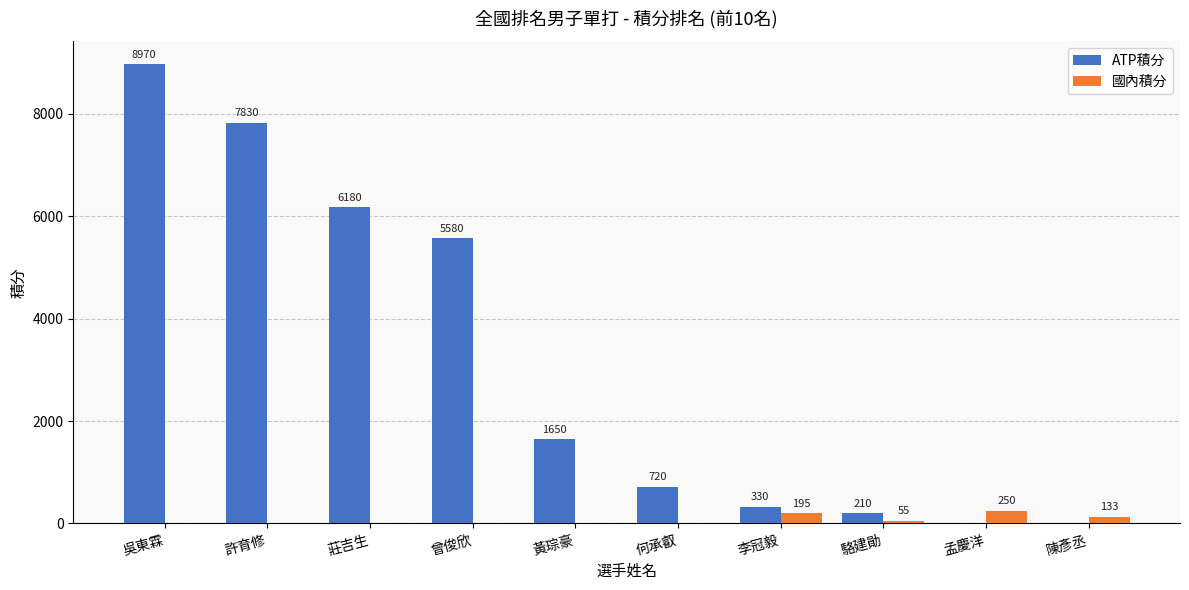

How many values in ATP積分 are above zero?

8